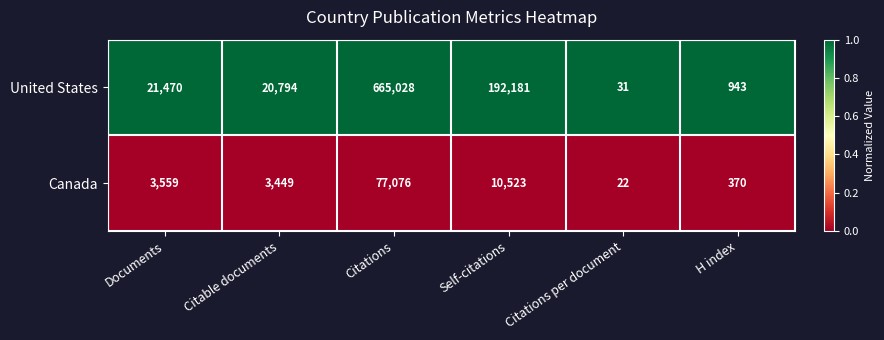

What is the total value across all series at Citations?

742104